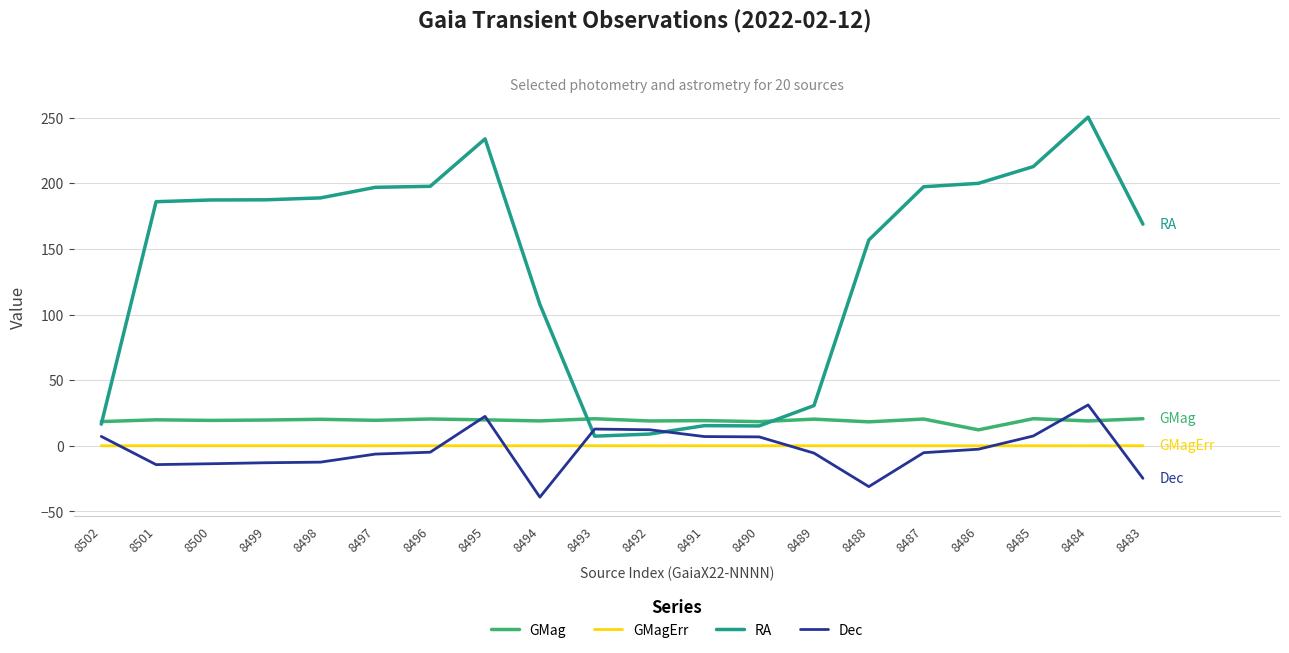

At how many categories does at least one series exceed 95?

14